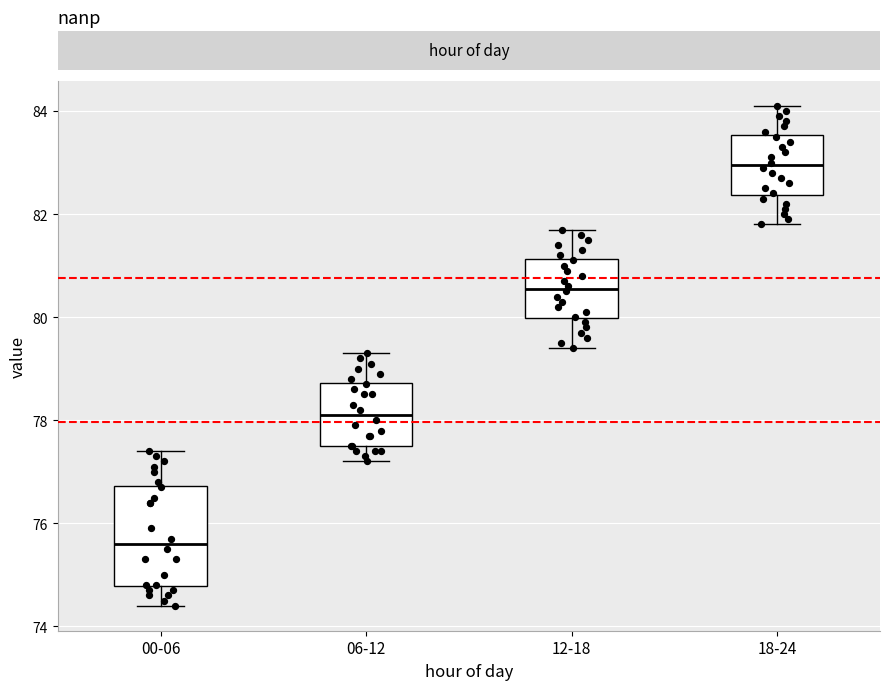

Reading left to right, read every box against the y-axis: the position of its median line, the range the box covers, and the ends of its whiskers. The values are not printed on the chart, so give them approximately, as read against the axis.

00-06: median 75.6, box 74.8 to 76.8, whiskers 74.4 to 77.4
06-12: median 78.2, box 77.6 to 78.8, whiskers 77.2 to 79.4
12-18: median 80.6, box 80.0 to 81.2, whiskers 79.4 to 81.8
18-24: median 83.0, box 82.4 to 83.6, whiskers 81.8 to 84.2